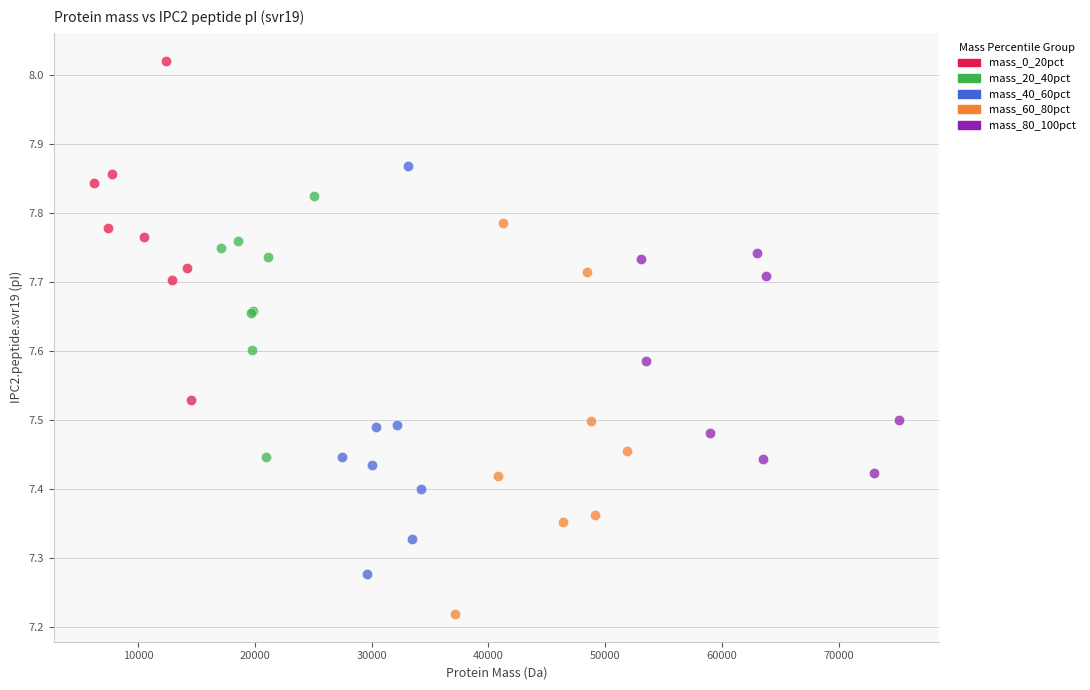

Which series contains the highest Y value?

mass_0_20pct